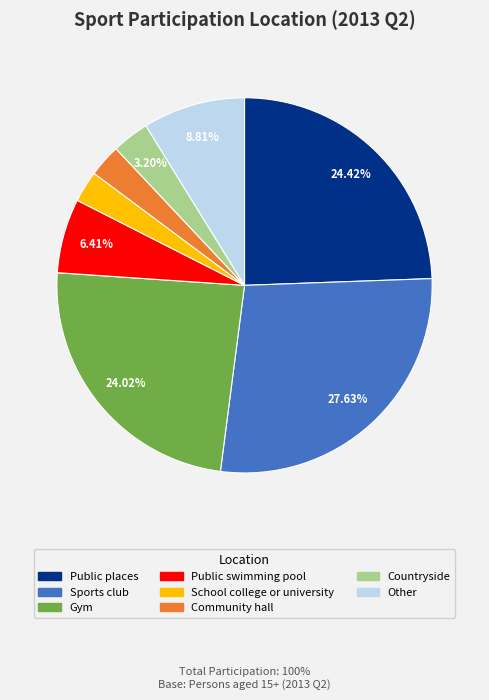

What percentage is NOT represented by Other?

91.2%